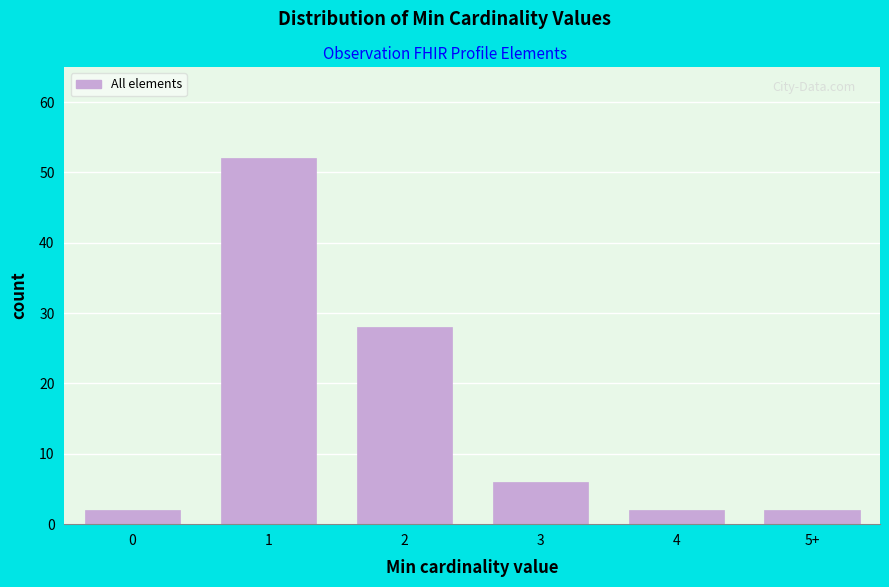

Reading left to right, list all the values displayed in this chart.

0=2	1=52	2=28	3=6	4=2	5+=2